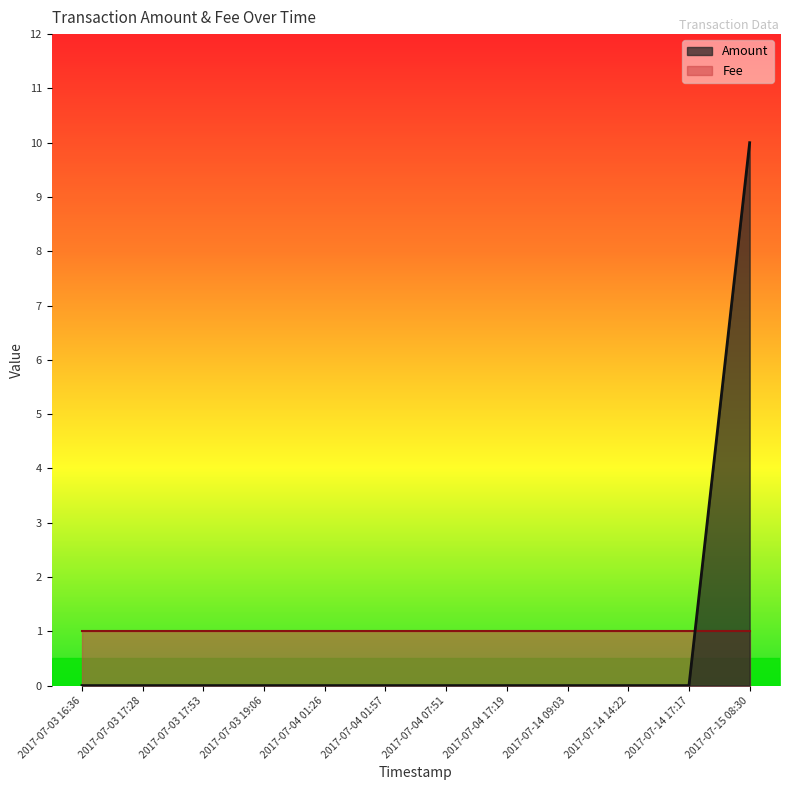

Between 2017-07-04 01:57 and 2017-07-04 01:26, which is larger?

2017-07-04 01:57